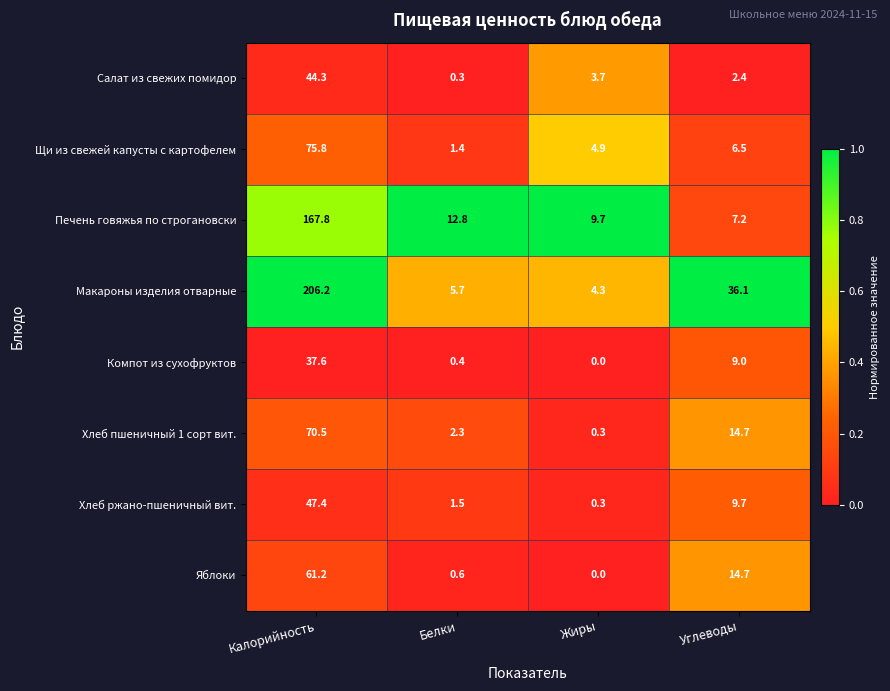

What is the spread (max minus min) of values at Калорийность?

168.6